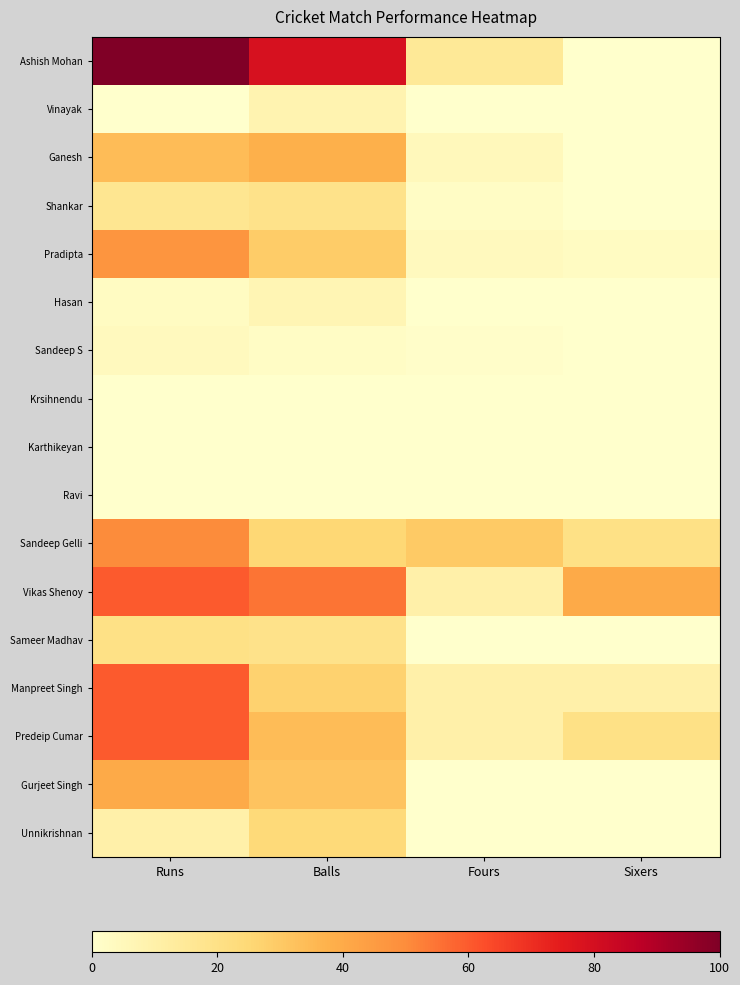

Which series has the largest total across all categories?

Ashish Mohan